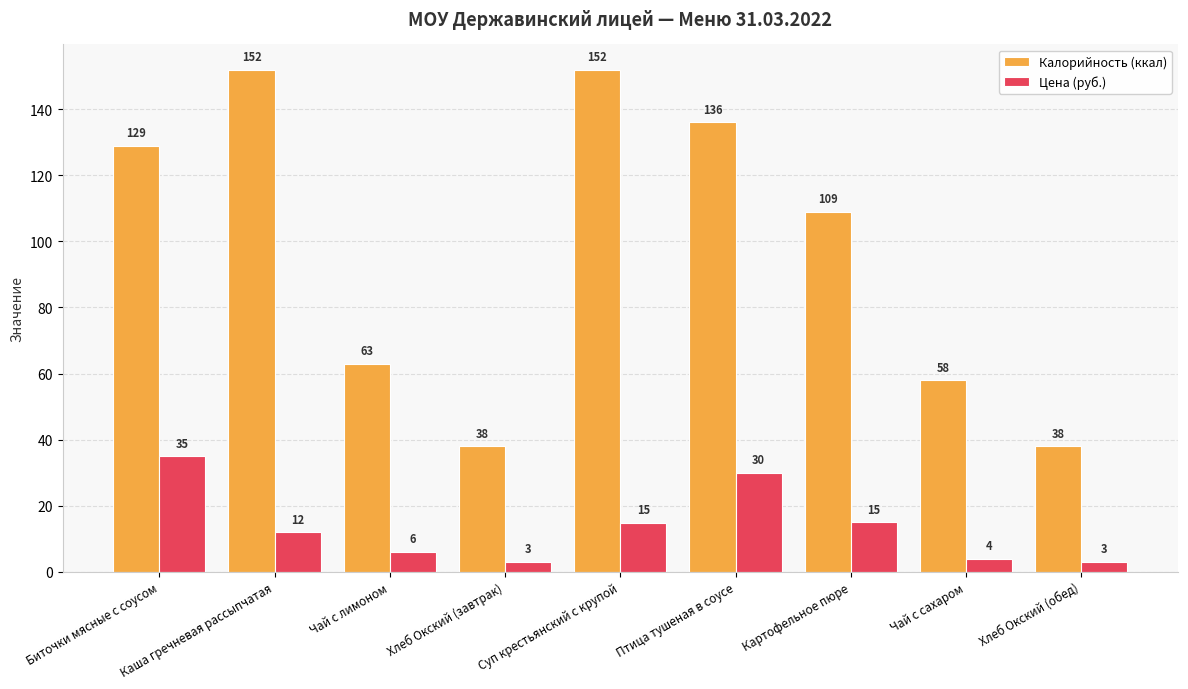

At which label does Цена (руб.) first exceed 12?

Биточки мясные с соусом